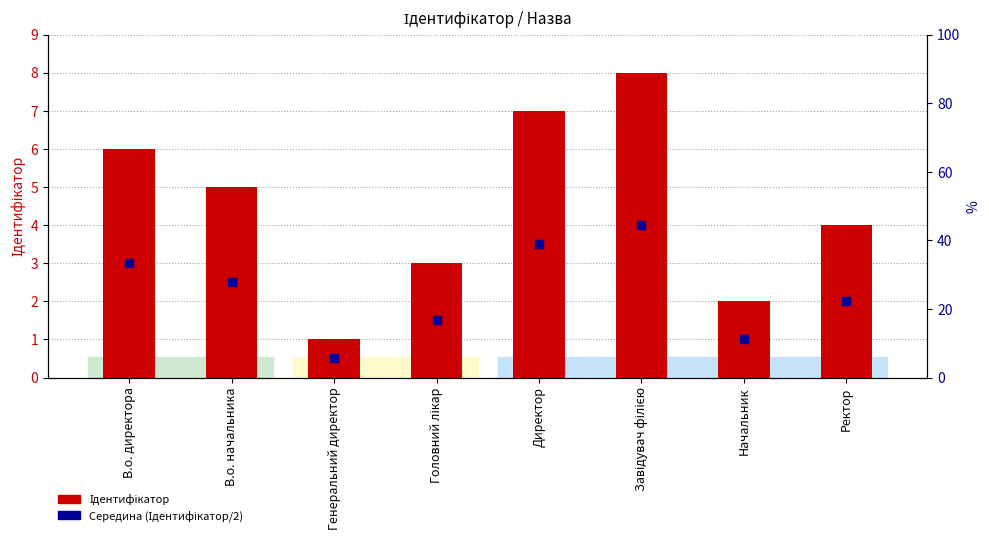

Which series has the largest total across all categories?

Ідентифікатор